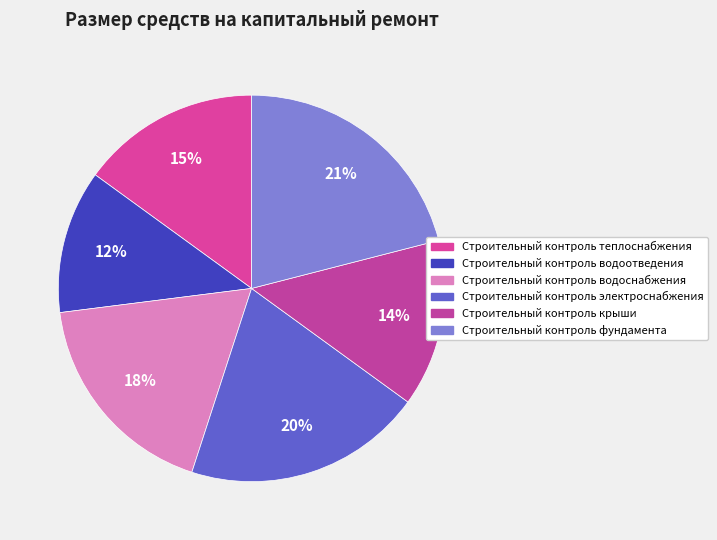

Rank the categories by value from highest to lowest.

Строительный контроль фундамента, Строительный контроль электроснабжения, Строительный контроль водоснабжения, Строительный контроль теплоснабжения, Строительный контроль крыши, Строительный контроль водоотведения